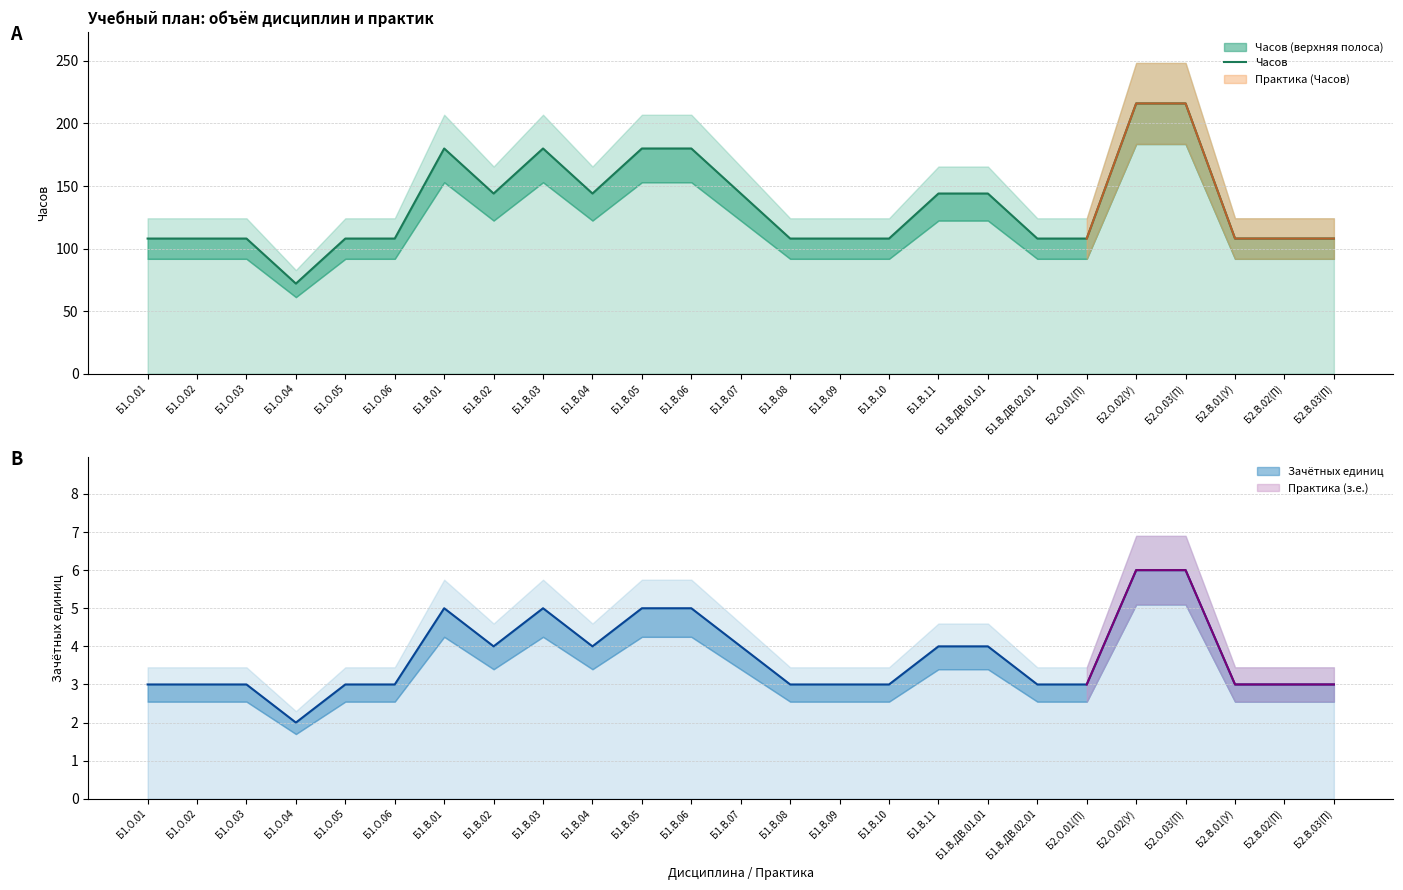

Which category has the lowest value across all series?

Б1.О.04